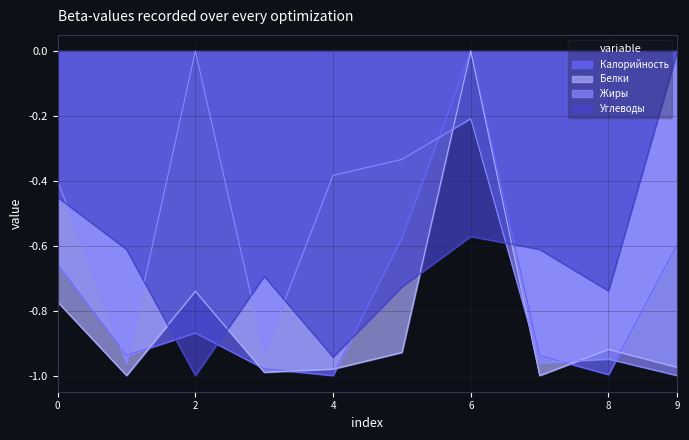

Where is the first local maximum for Калорийность?

2